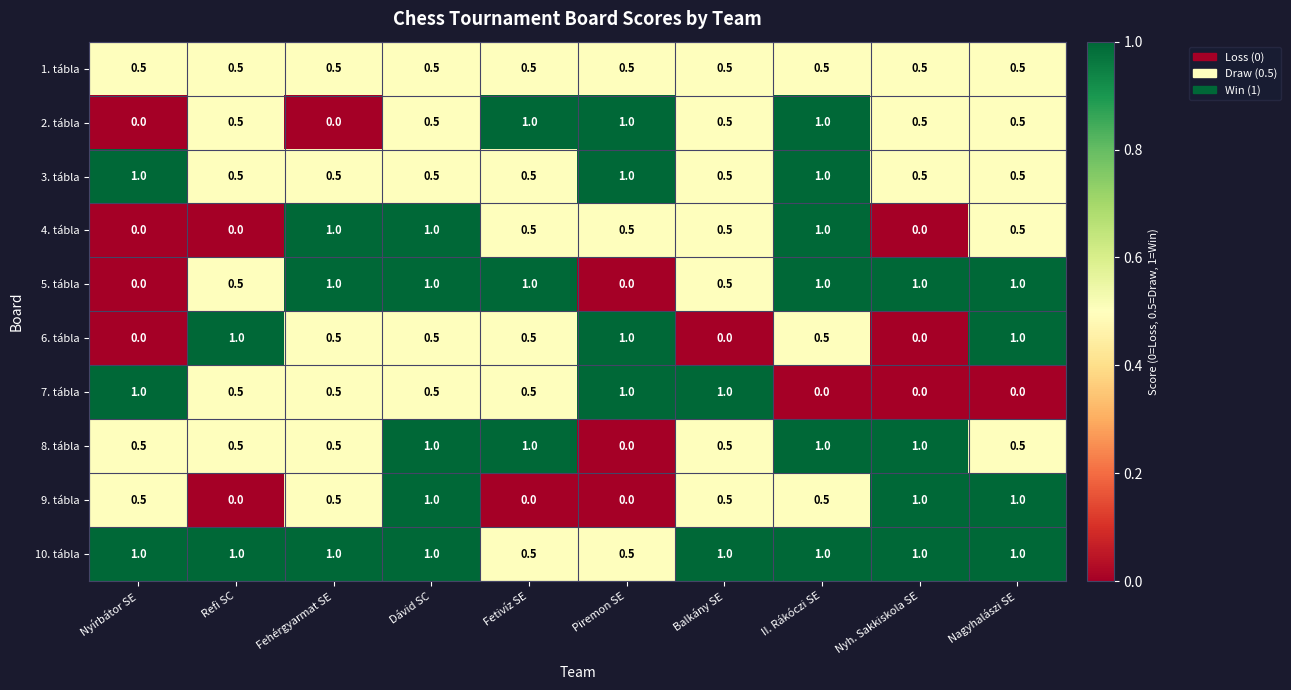

What is the maximum value shown in the chart?

1.0